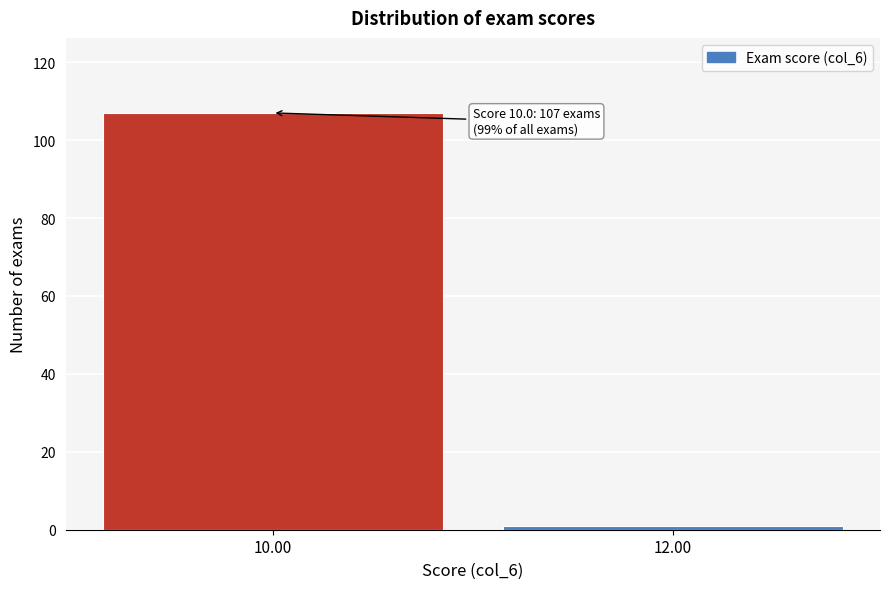

Reading left to right, extract all data points from this chart.

10.00=107	12.00=1